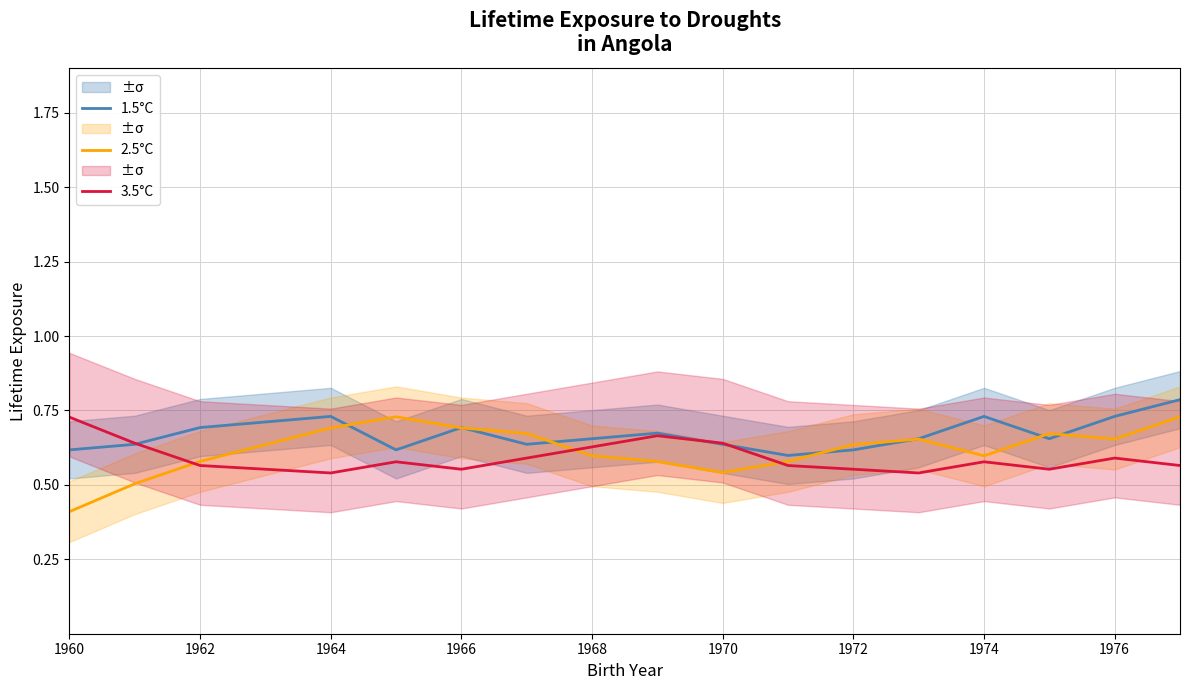

The value of 3.5°C at 1960 is 0.2. True or false?

False